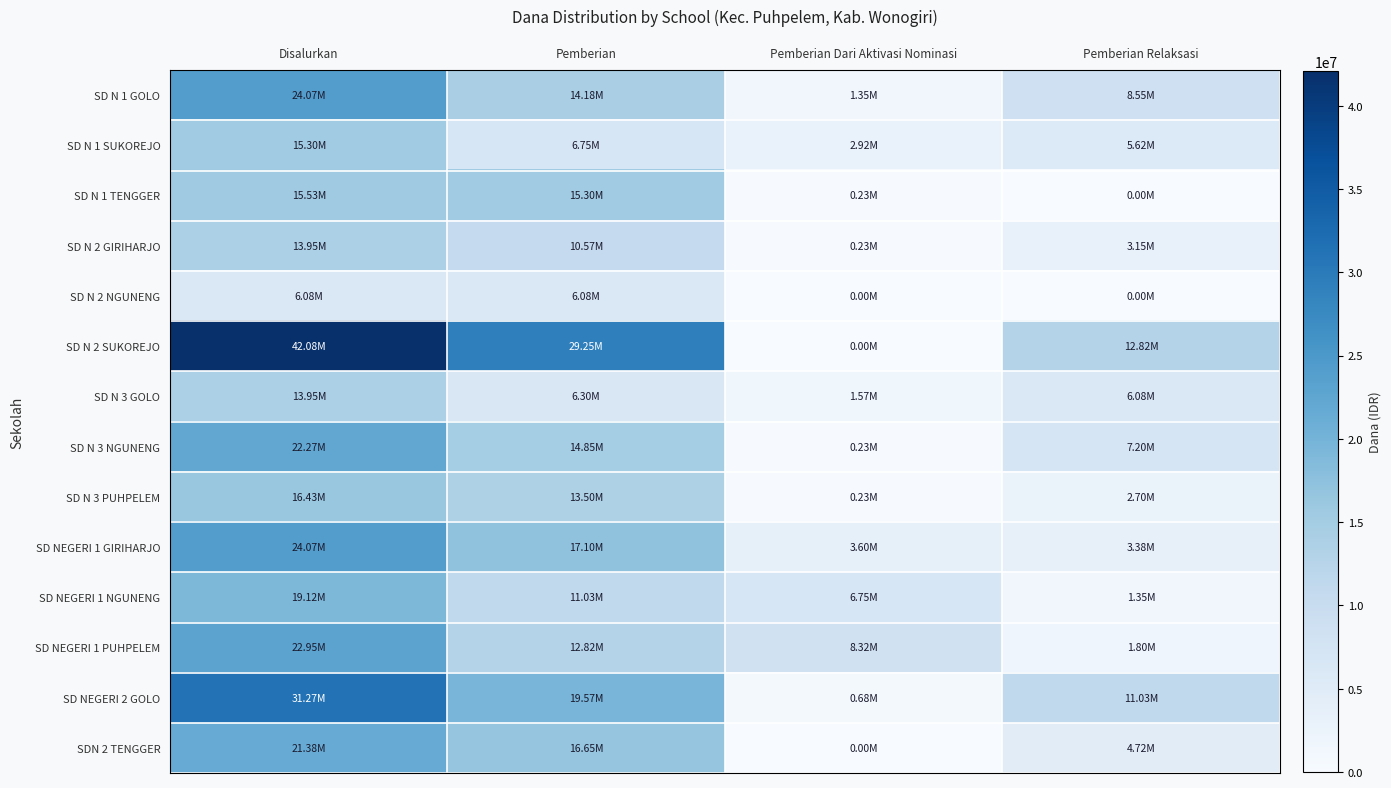

Reading left to right, transcribe all the data shown in this chart.

SD N 1 GOLO: Disalurkan=24075000	Pemberian=14175000	Pemberian Dari Aktivasi Nominasi=1350000	Pemberian Relaksasi=8550000
SD N 1 SUKOREJO: Disalurkan=15300000	Pemberian=6750000	Pemberian Dari Aktivasi Nominasi=2925000	Pemberian Relaksasi=5625000
SD N 1 TENGGER: Disalurkan=15525000	Pemberian=15300000	Pemberian Dari Aktivasi Nominasi=225000	Pemberian Relaksasi=0
SD N 2 GIRIHARJO: Disalurkan=13950000	Pemberian=10575000	Pemberian Dari Aktivasi Nominasi=225000	Pemberian Relaksasi=3150000
SD N 2 NGUNENG: Disalurkan=6075000	Pemberian=6075000	Pemberian Dari Aktivasi Nominasi=0	Pemberian Relaksasi=0
SD N 2 SUKOREJO: Disalurkan=42075000	Pemberian=29250000	Pemberian Dari Aktivasi Nominasi=0	Pemberian Relaksasi=12825000
SD N 3 GOLO: Disalurkan=13950000	Pemberian=6300000	Pemberian Dari Aktivasi Nominasi=1575000	Pemberian Relaksasi=6075000
SD N 3 NGUNENG: Disalurkan=22275000	Pemberian=14850000	Pemberian Dari Aktivasi Nominasi=225000	Pemberian Relaksasi=7200000
SD N 3 PUHPELEM: Disalurkan=16425000	Pemberian=13500000	Pemberian Dari Aktivasi Nominasi=225000	Pemberian Relaksasi=2700000
SD NEGERI 1 GIRIHARJO: Disalurkan=24075000	Pemberian=17100000	Pemberian Dari Aktivasi Nominasi=3600000	Pemberian Relaksasi=3375000
SD NEGERI 1 NGUNENG: Disalurkan=19125000	Pemberian=11025000	Pemberian Dari Aktivasi Nominasi=6750000	Pemberian Relaksasi=1350000
SD NEGERI 1 PUHPELEM: Disalurkan=22950000	Pemberian=12825000	Pemberian Dari Aktivasi Nominasi=8325000	Pemberian Relaksasi=1800000
SD NEGERI 2 GOLO: Disalurkan=31275000	Pemberian=19575000	Pemberian Dari Aktivasi Nominasi=675000	Pemberian Relaksasi=11025000
SDN 2 TENGGER: Disalurkan=21375000	Pemberian=16650000	Pemberian Dari Aktivasi Nominasi=0	Pemberian Relaksasi=4725000